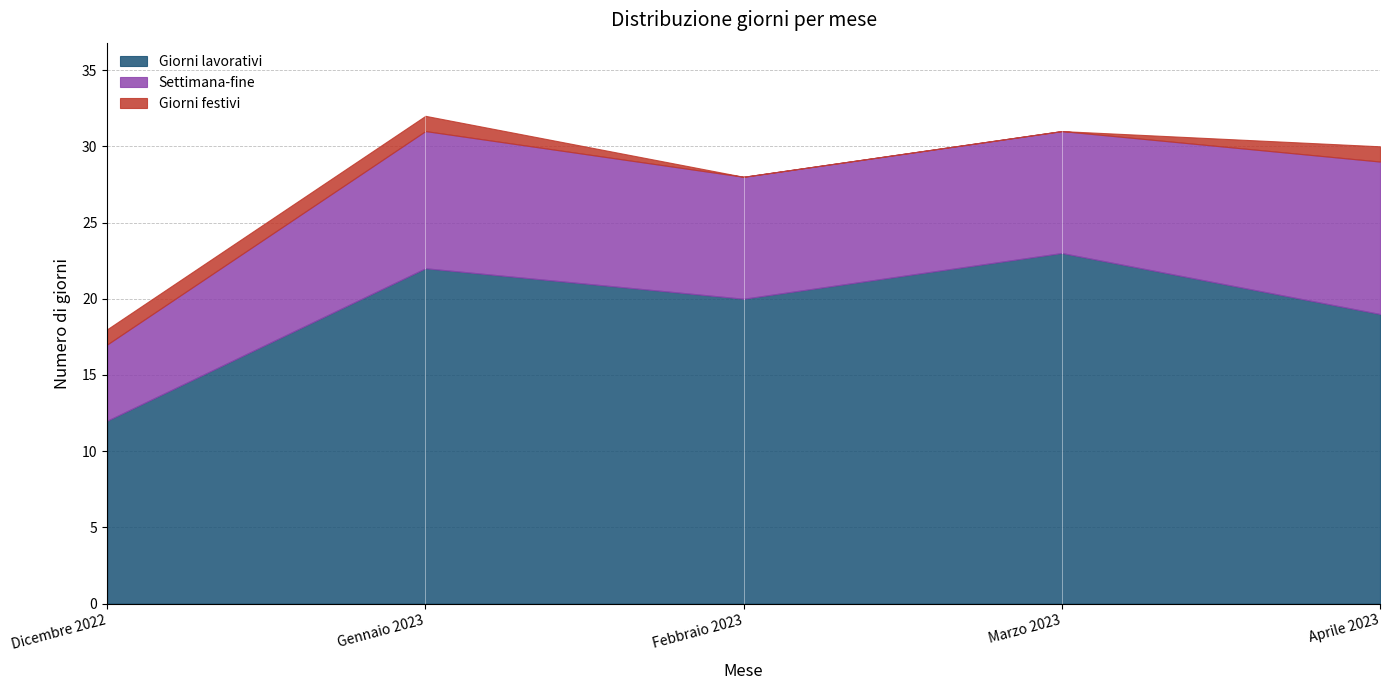

What are all the series names shown in the legend?

Giorni lavorativi, Settimana-fine, Giorni festivi